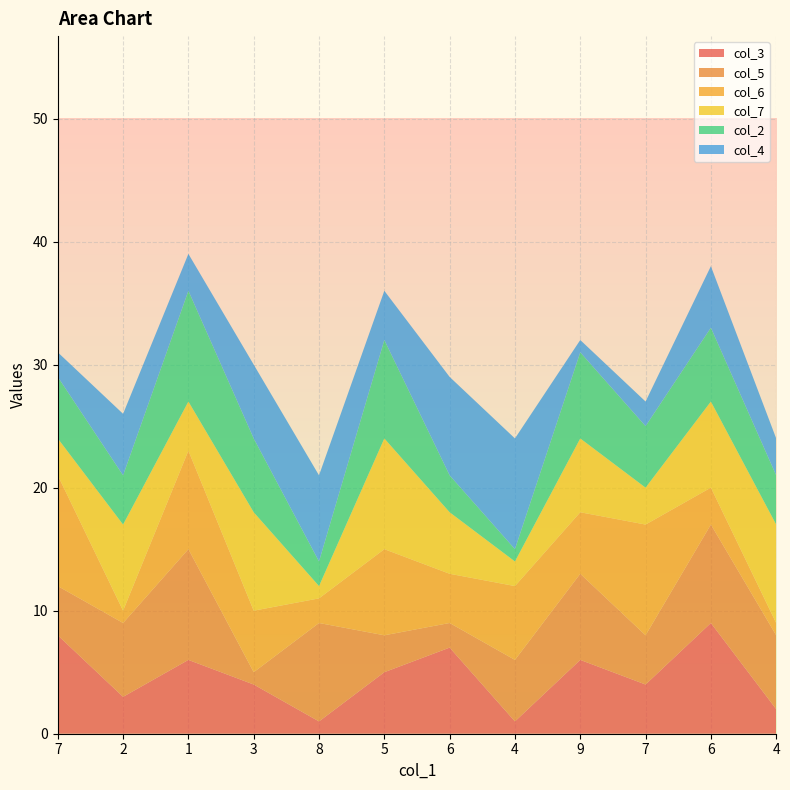

Reading left to right, transcribe all the data shown in this chart.

col_3: 7=8	2=3	1=6	3=4	8=1	5=5	6=7	4=1	9=6	7=4	6=9	4=2
col_5: 7=4	2=6	1=9	3=1	8=8	5=3	6=2	4=5	9=7	7=4	6=8	4=6
col_6: 7=9	2=1	1=8	3=5	8=2	5=7	6=4	4=6	9=5	7=9	6=3	4=1
col_7: 7=3	2=7	1=4	3=8	8=1	5=9	6=5	4=2	9=6	7=3	6=7	4=8
col_2: 7=5	2=4	1=9	3=6	8=2	5=8	6=3	4=1	9=7	7=5	6=6	4=4
col_4: 7=2	2=5	1=3	3=6	8=7	5=4	6=8	4=9	9=1	7=2	6=5	4=3